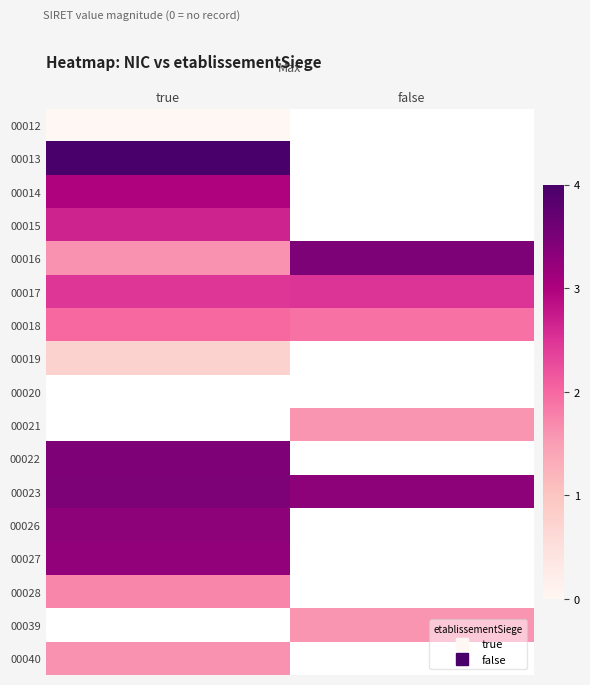

The value of 00015 at true is 2.7. True or false?

True